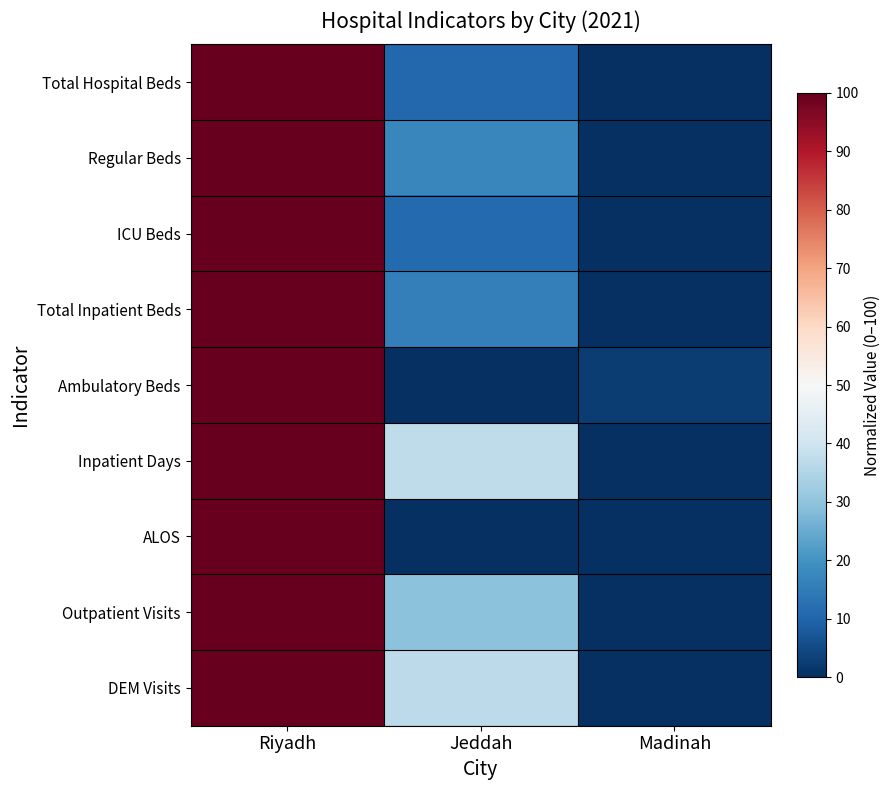

Which series has the largest total across all categories?

Inpatient Days